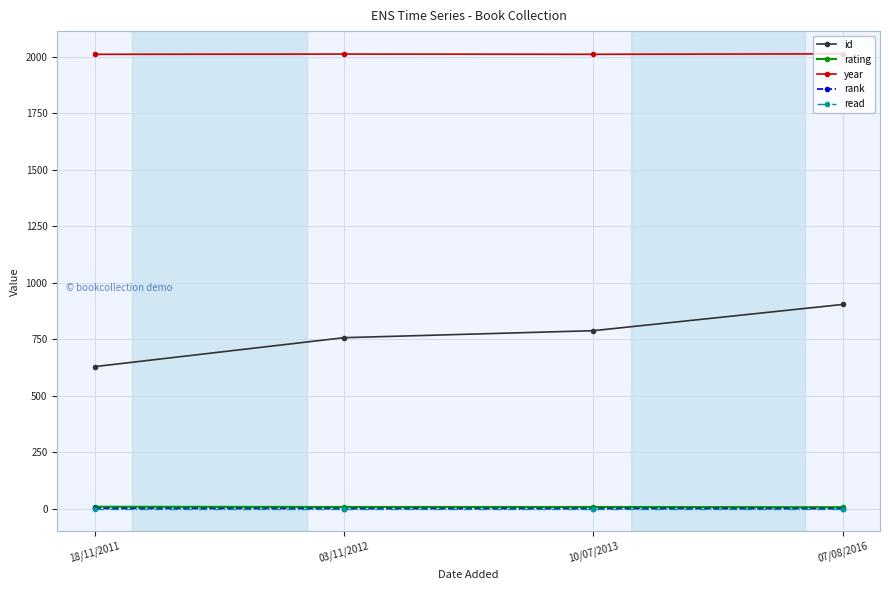

What is the lowest value of the year series?

2011